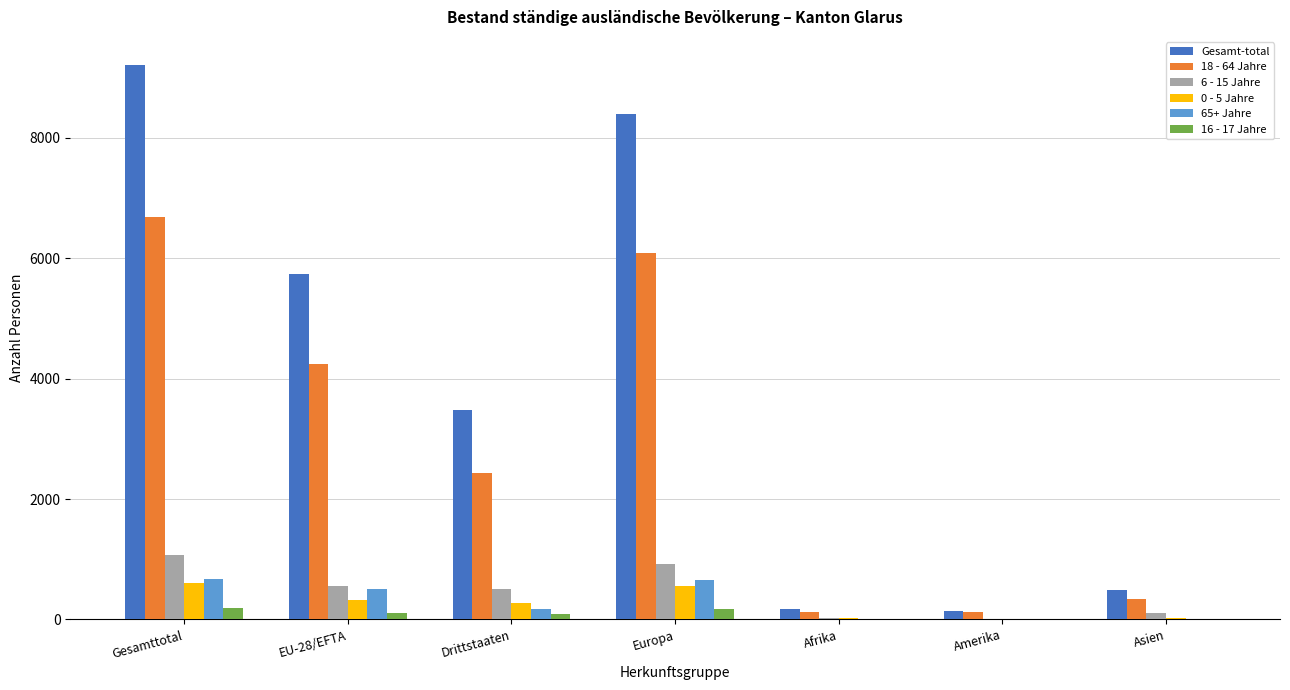

The value of 18 - 64 Jahre at EU-28/EFTA is 7206. True or false?

False